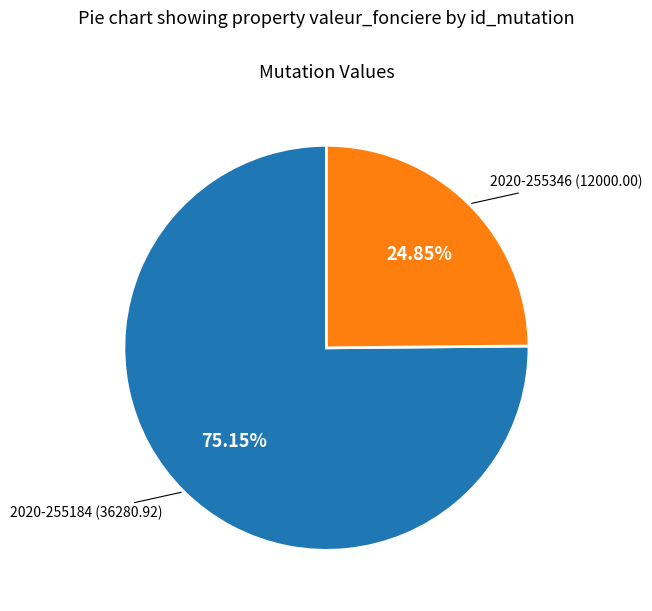

Rank the categories by value from highest to lowest.

2020-255184, 2020-255346